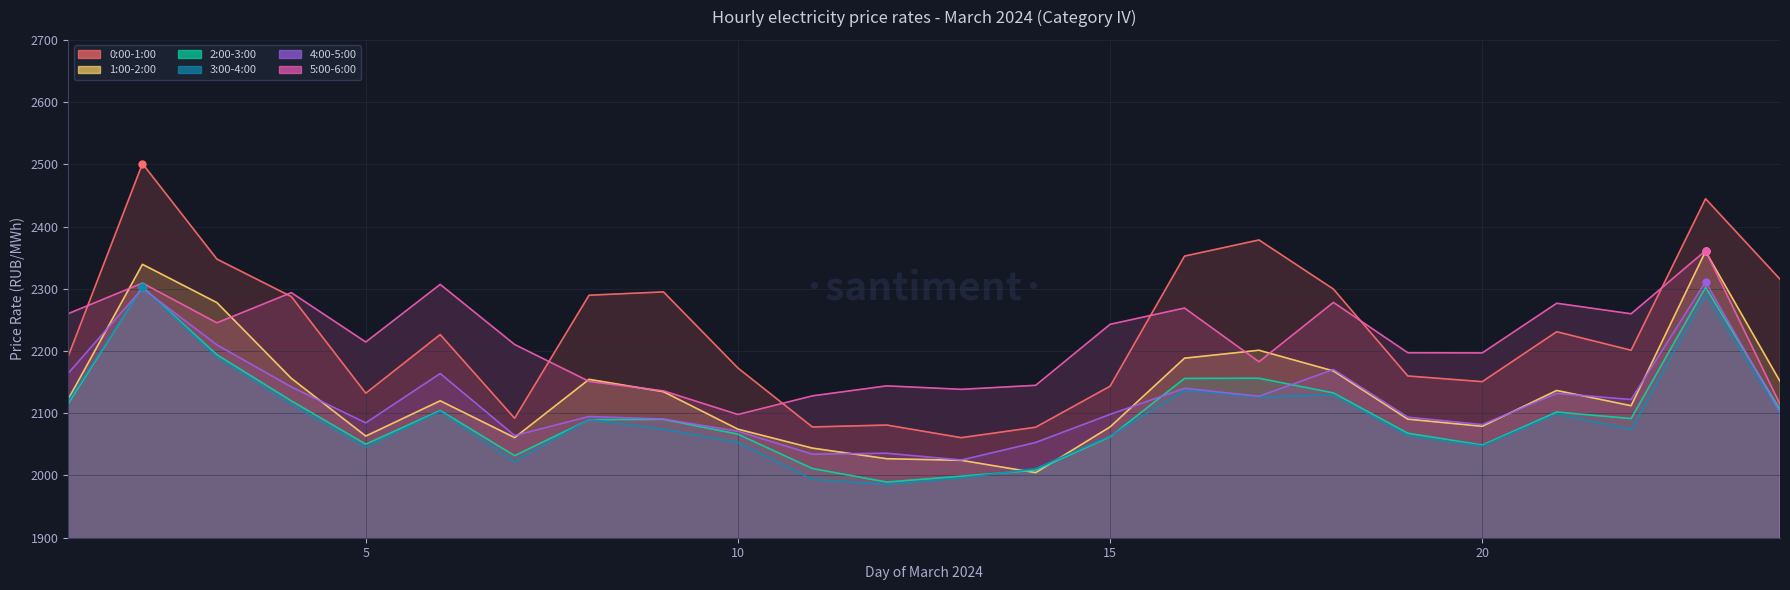

What is the minimum value for 1:00-2:00?

2004.6